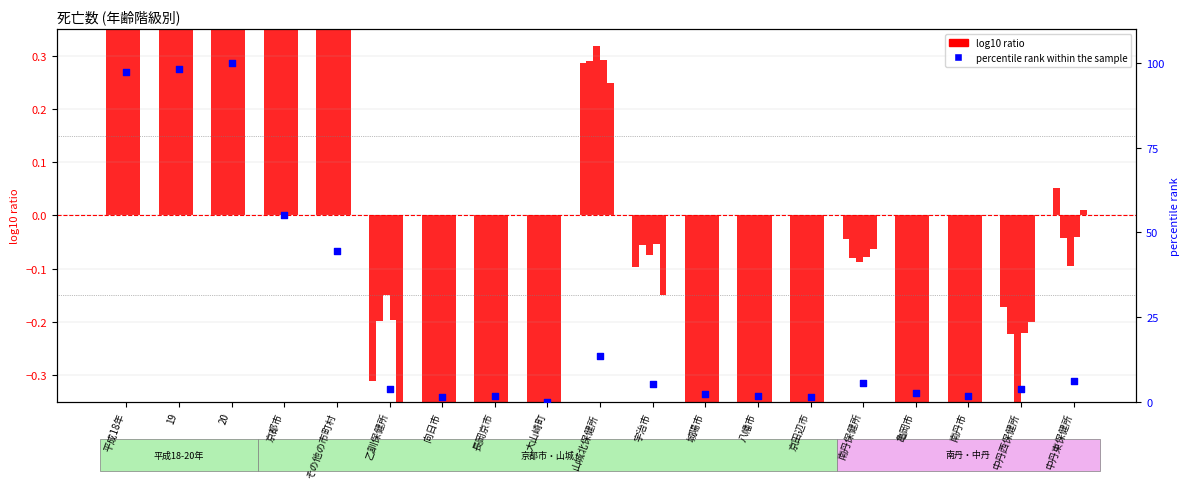

Is the value of percentile rank within the sample at 中丹西保健所 greater than the value of 75～79 at 亀岡市?

Yes